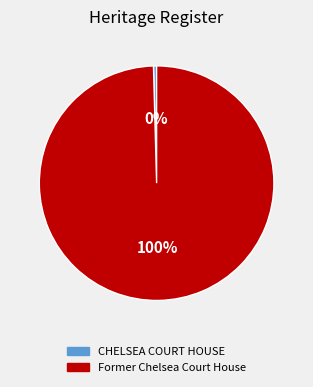

How many slices are in this pie chart?

2